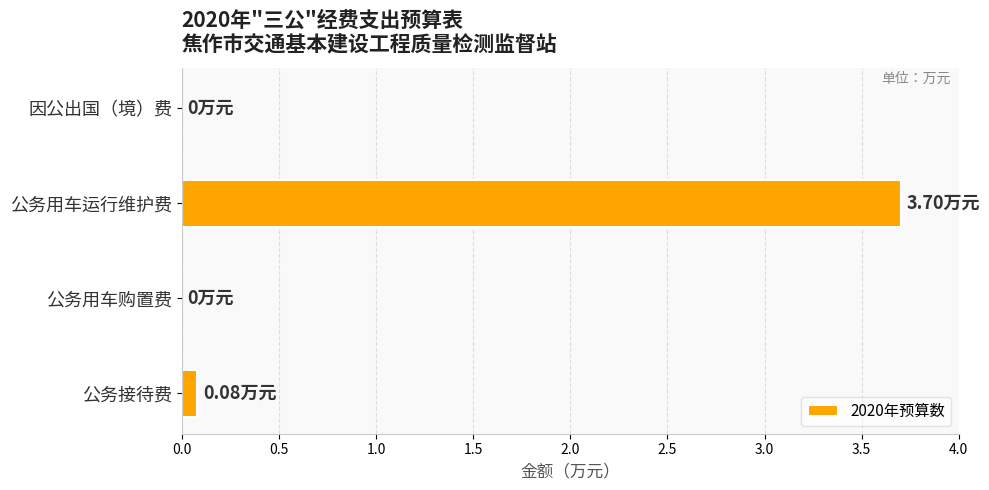

What is the sum of all values?

3.8